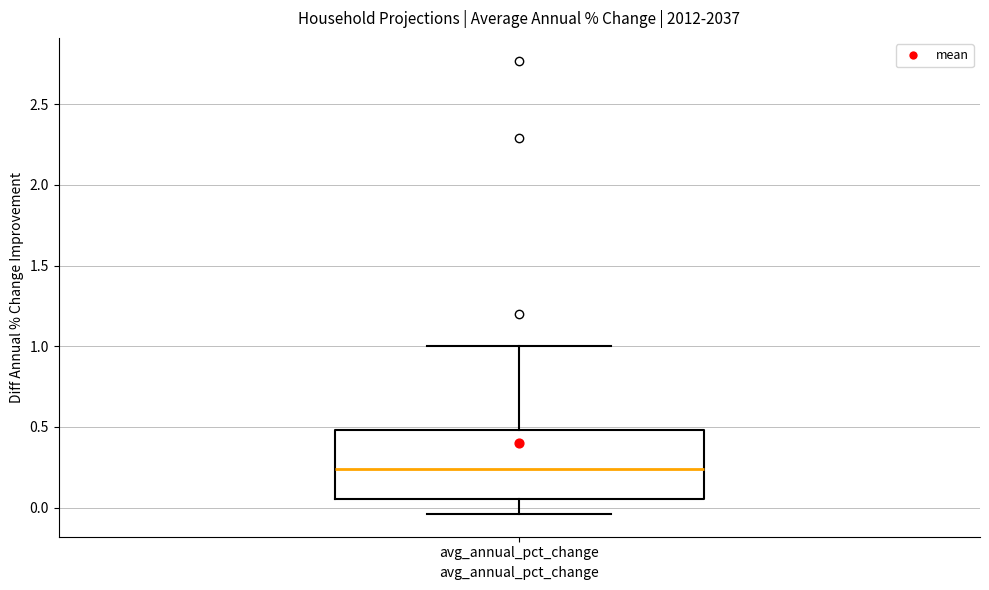

Where is the upper edge of the box for avg_annual_pct_change on the y-axis? The values are not printed on the chart, so give them approximately, as read against the axis.

0.50